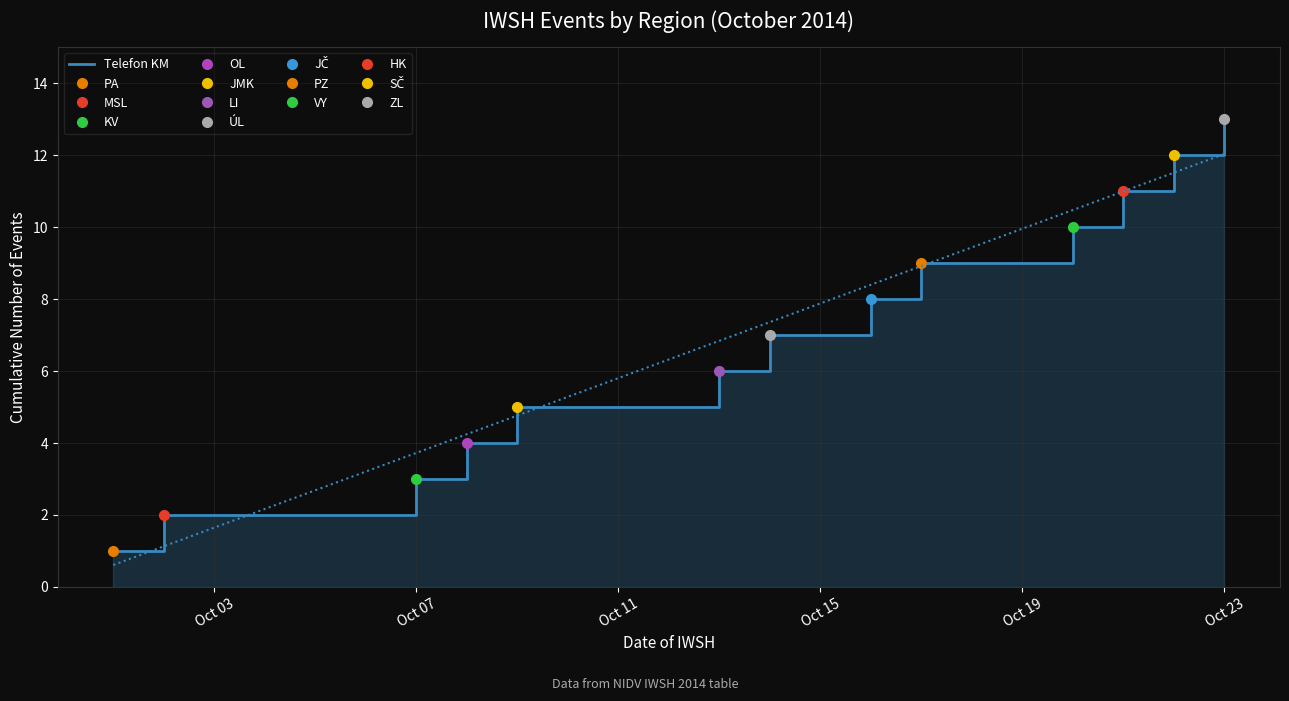

Reading left to right, transcribe all the data shown in this chart.

1	2	3	4	5	6	7	8	9	10	11	12	13